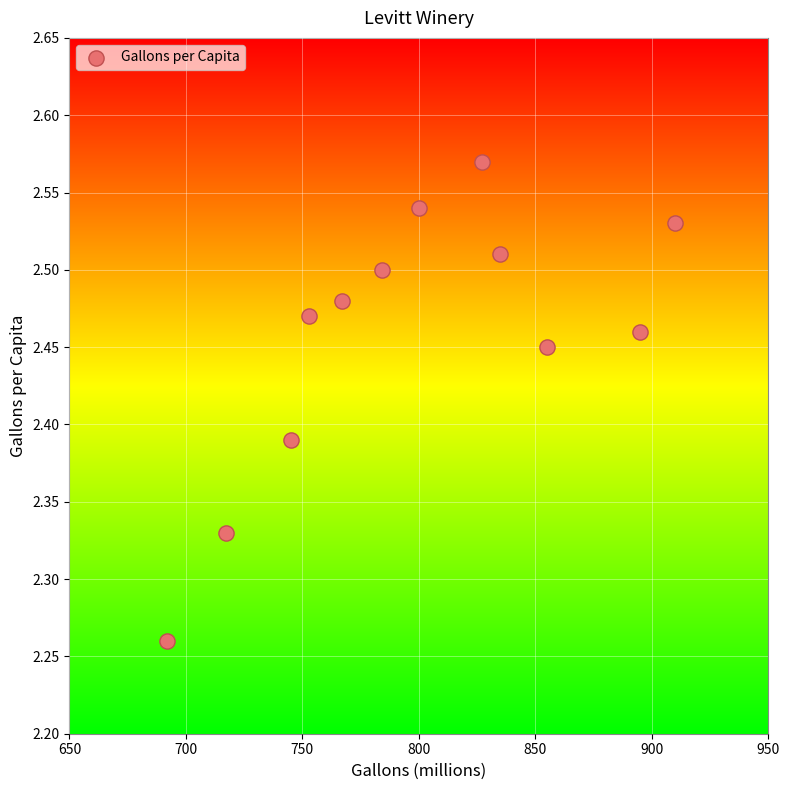

What is the range of Y values (max minus min)?

0.3